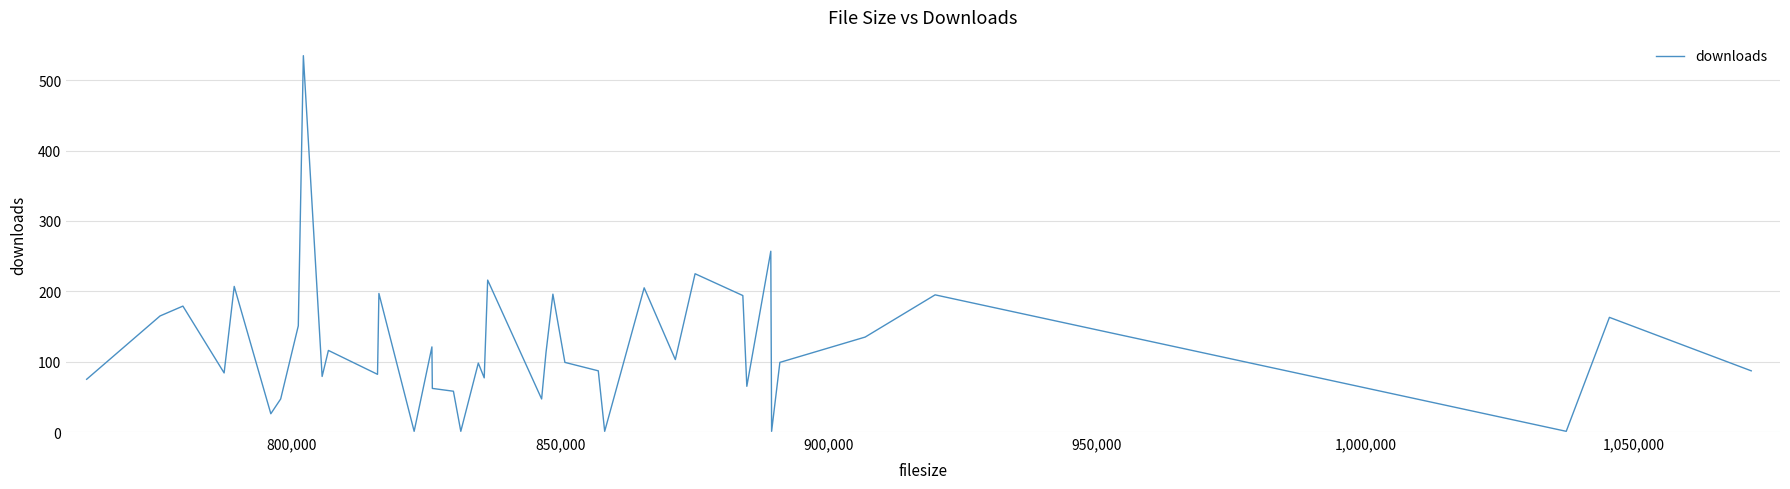

What is the maximum value shown in the chart?

535